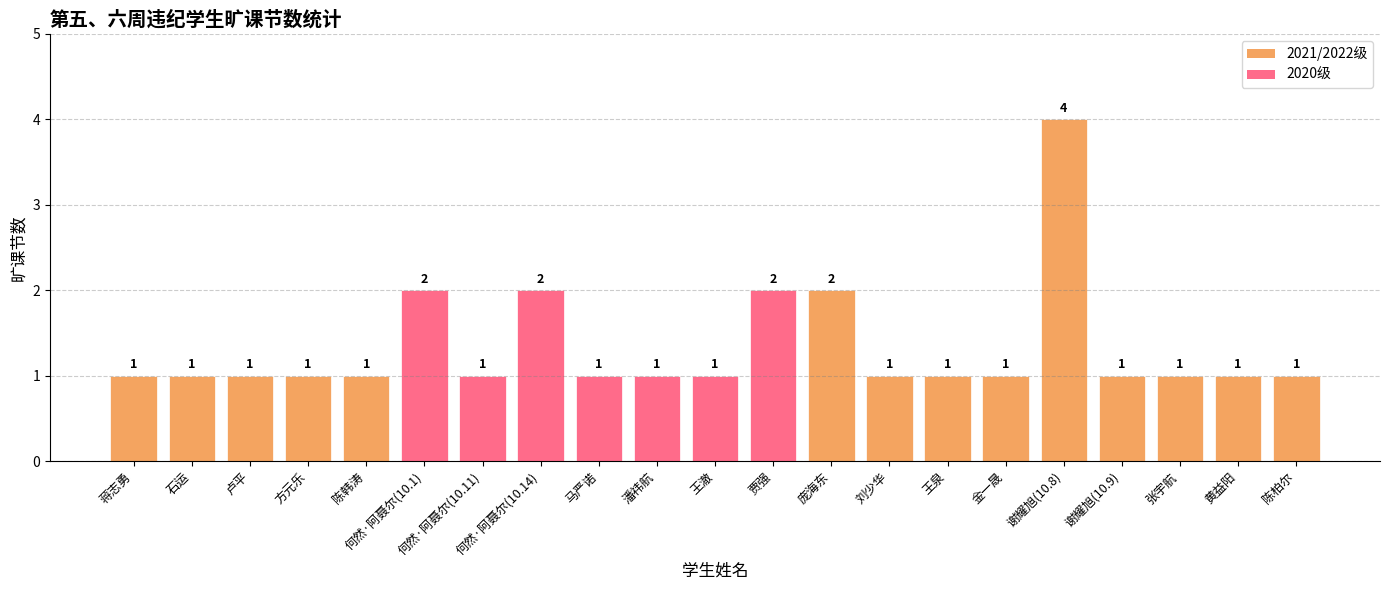

The value at 陈柏尔 is 0. True or false?

False